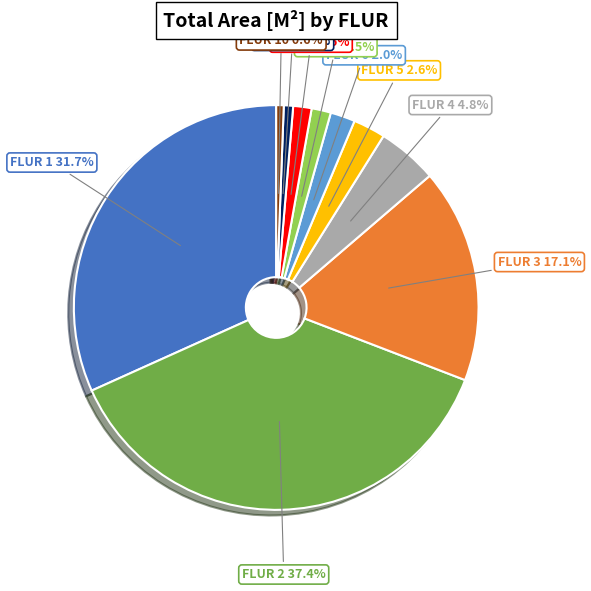

How much of the chart is everything except FLUR 1?

68.3%